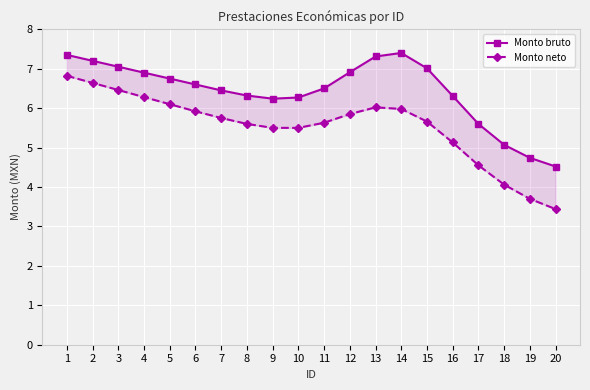

At which category does Monto bruto reach its first local valley?

9